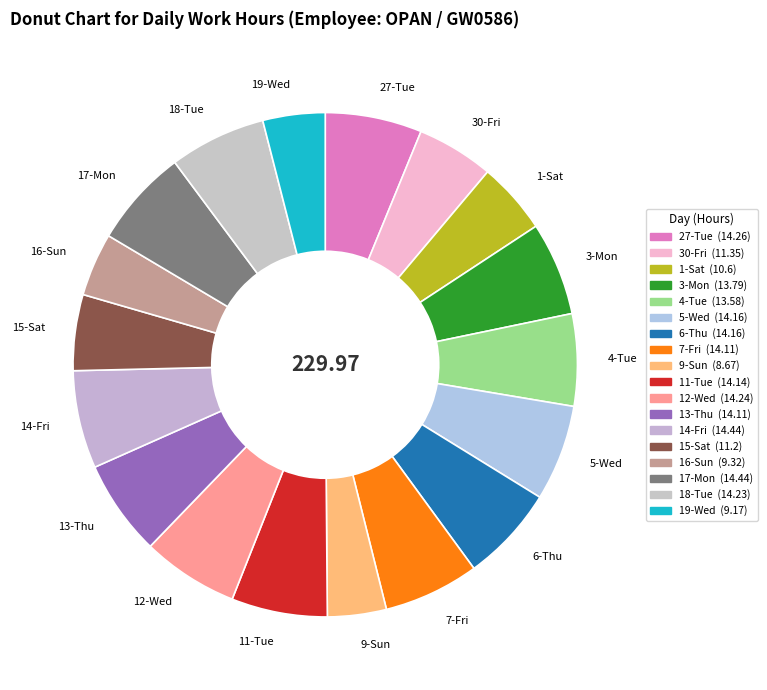

Combined, do 16-Sun and 27-Tue account for over 50%?

No